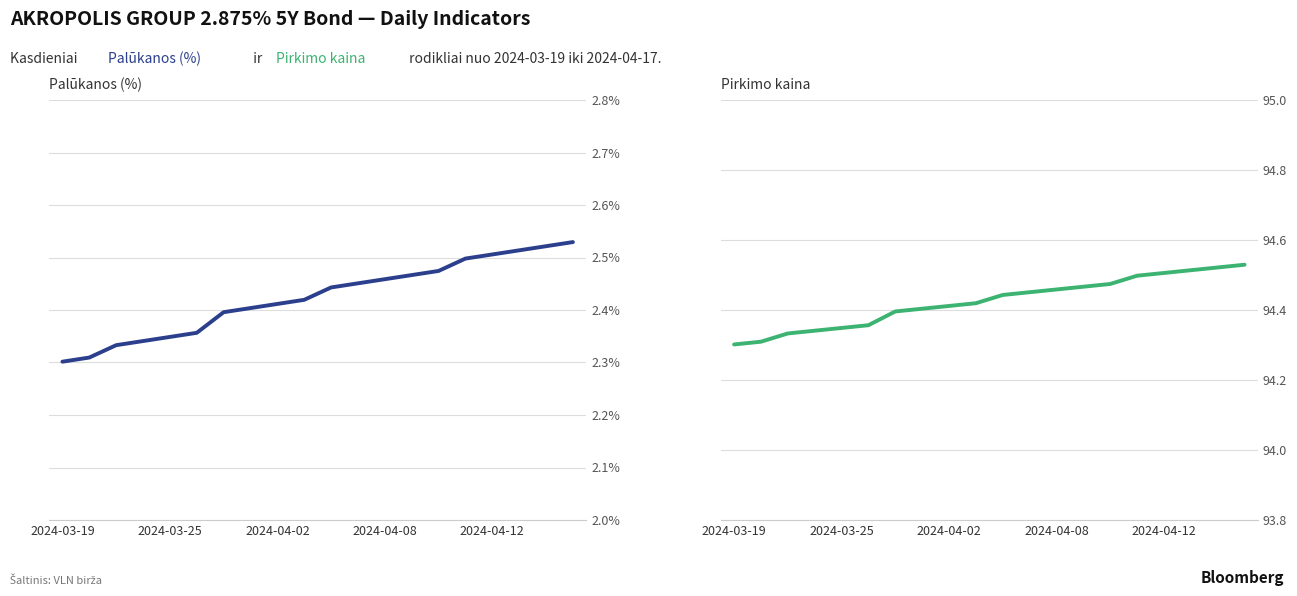

Reading left to right, extract all data points from this chart.

Palūkanos (%): 2.3	2.3	2.3	2.3	2.3	2.4	2.4	2.4	2.4	2.4	2.4	2.5	2.5	2.5	2.5	2.5	2.5	2.5	2.5	2.5
Pirkimo kaina: 94.3	94.3	94.3	94.3	94.3	94.4	94.4	94.4	94.4	94.4	94.4	94.5	94.5	94.5	94.5	94.5	94.5	94.5	94.5	94.5